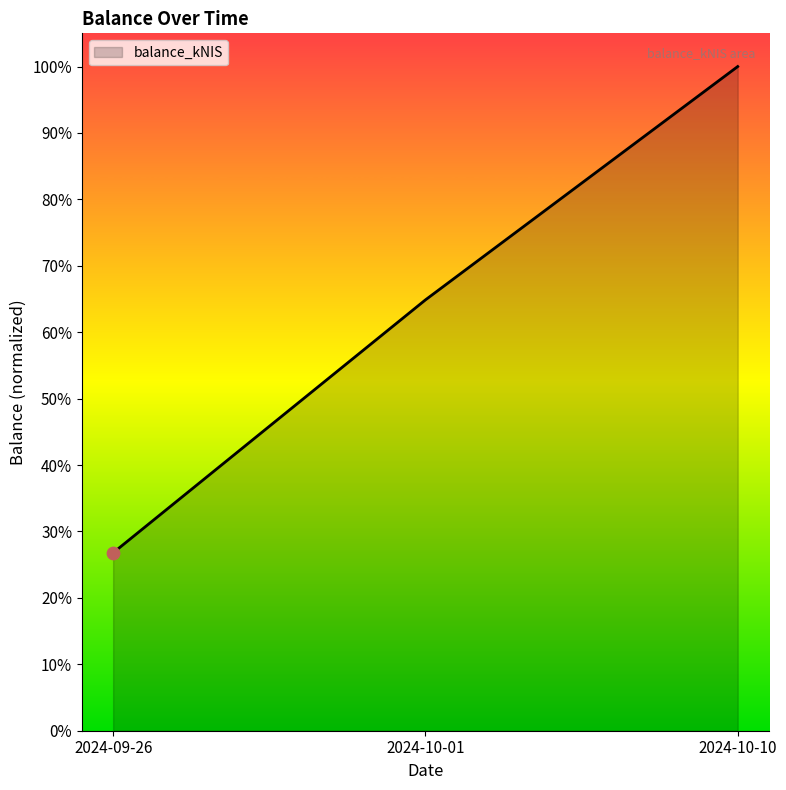

Approximately how many times larger is the value at 2024-10-01 compared to 2024-10-10?

0.6